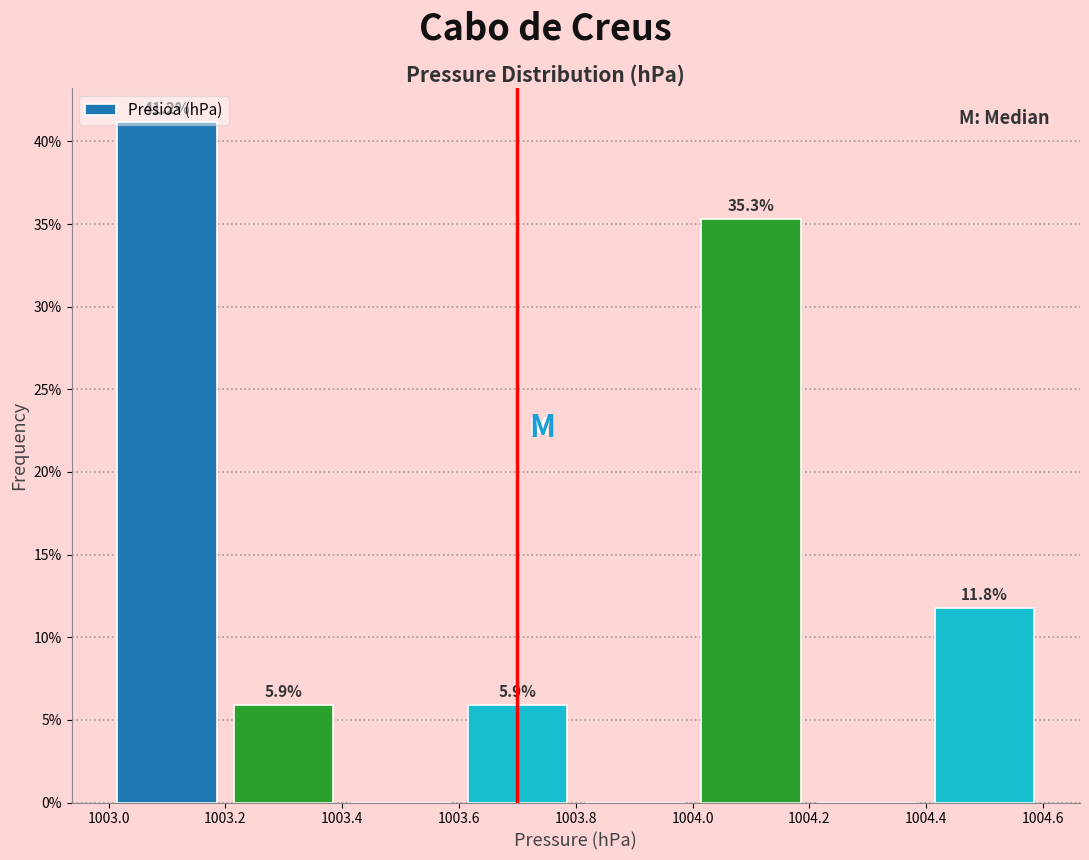

Which range on the x-axis has the tallest bar?

1003.0 to 1003.2